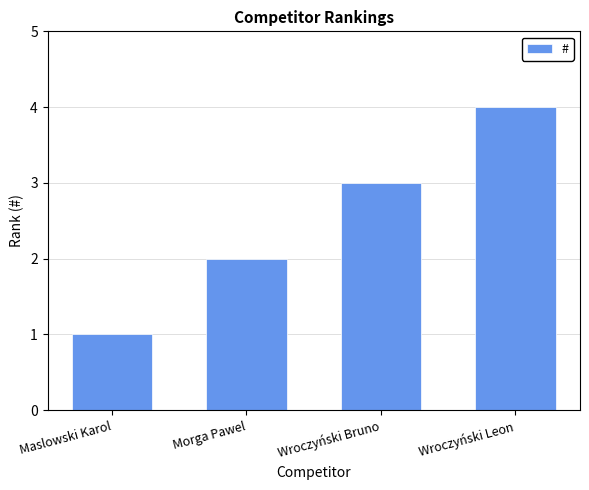

What value does the data have at Wroczyński Leon?

4